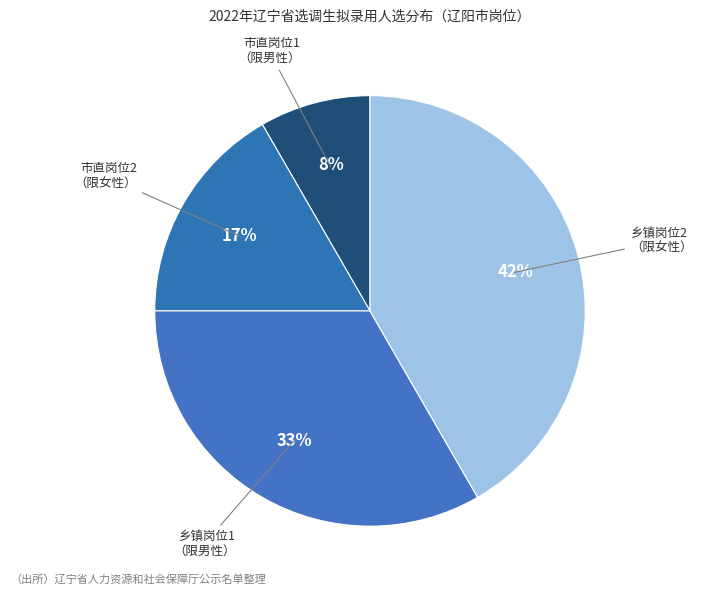

How many slices are in this pie chart?

4